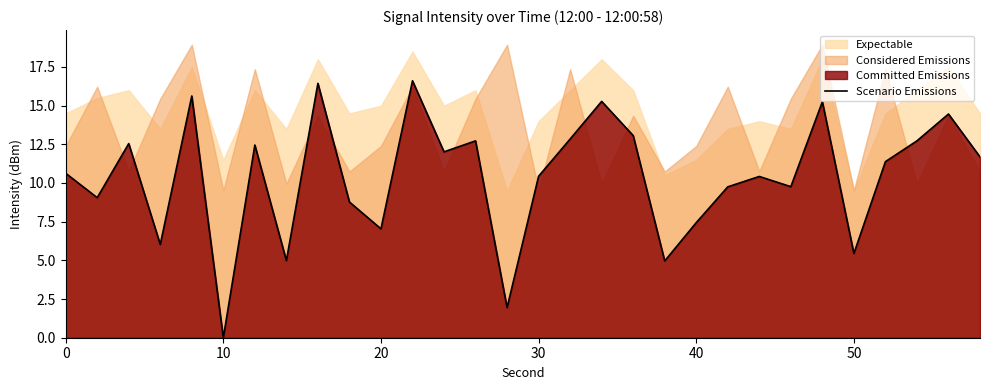

The value of Scenario Emissions at 30 is 15.9. True or false?

False